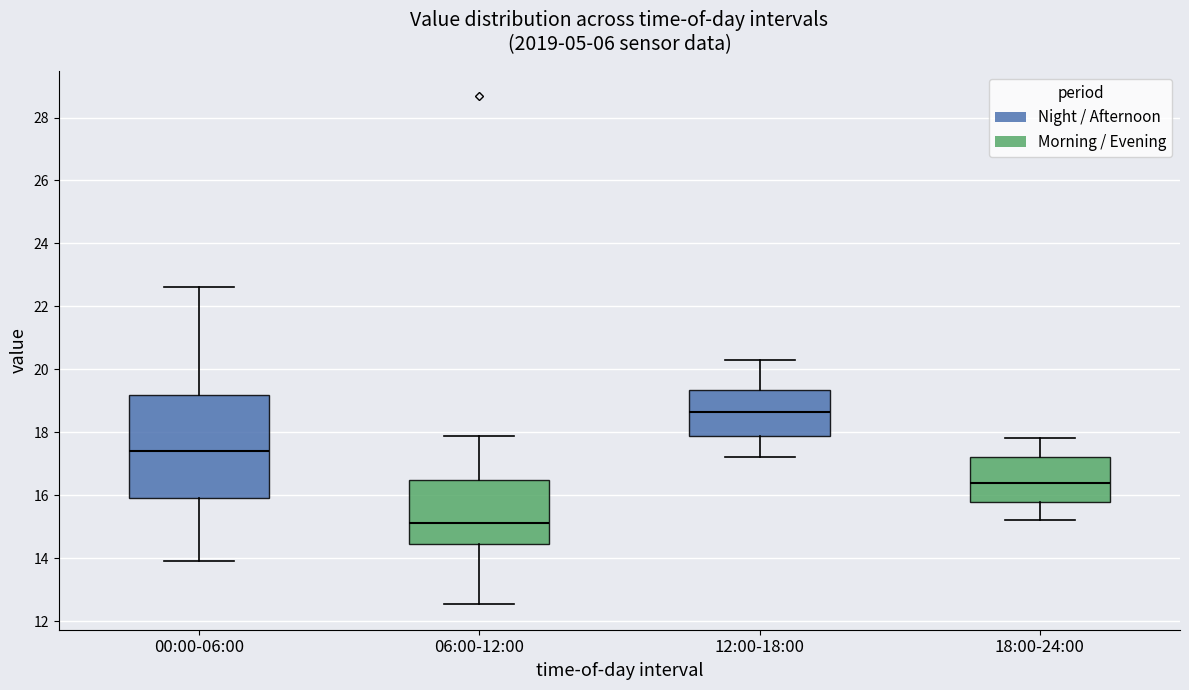

Comparing the boxes themselves (not the whiskers), which one is the tallest?

00:00-06:00